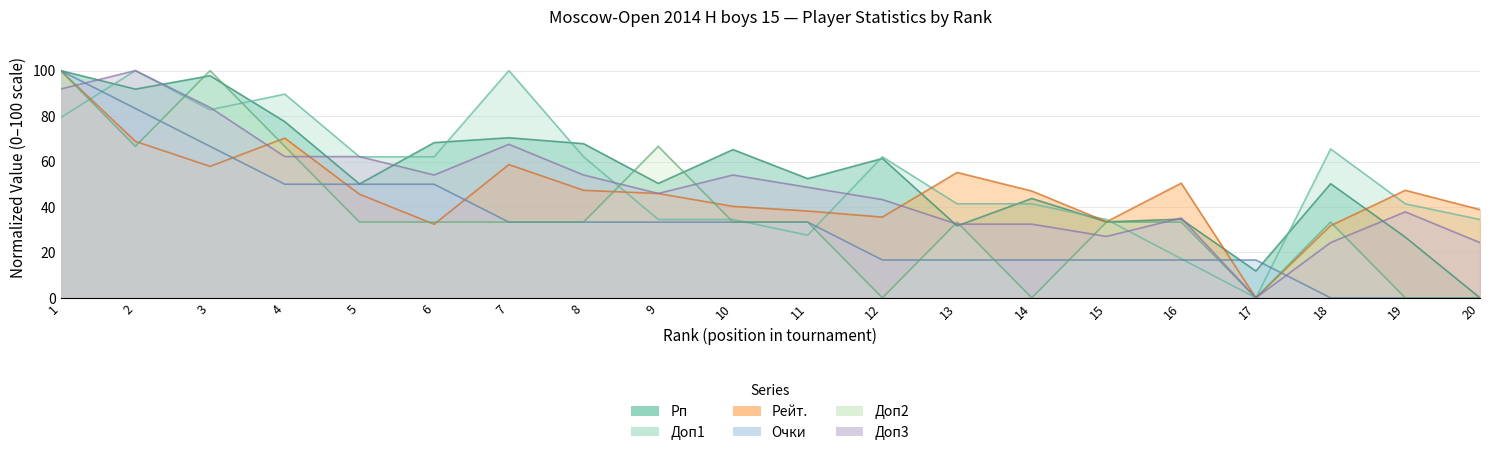

How many data points in Доп2 are above 33?

15